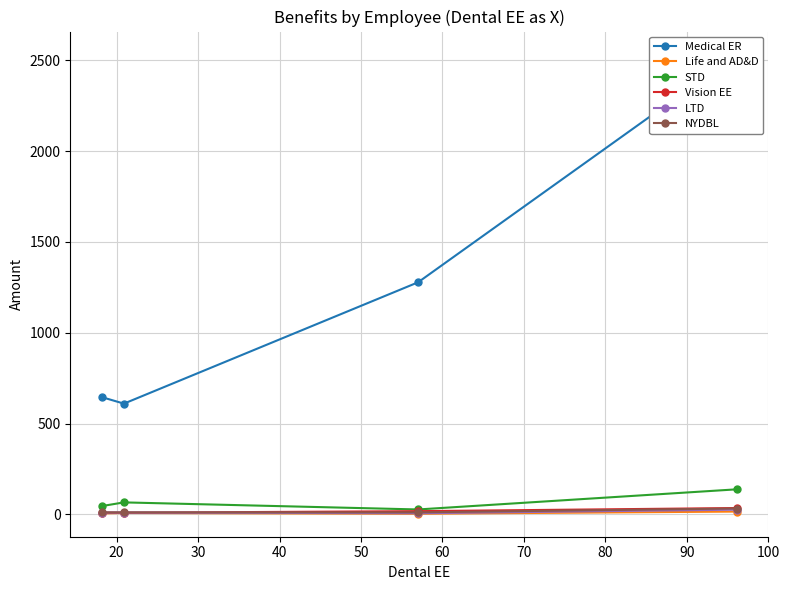

How many lines are shown in the chart?

6